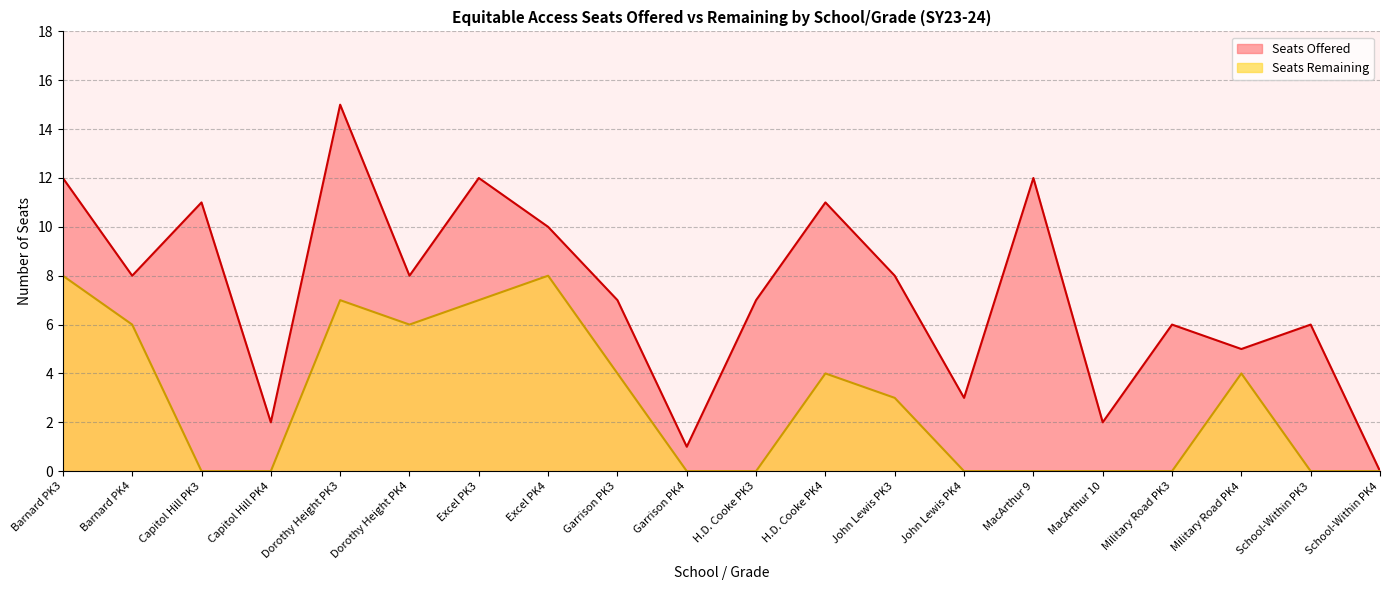

What position from the right is Excel PK3?

14